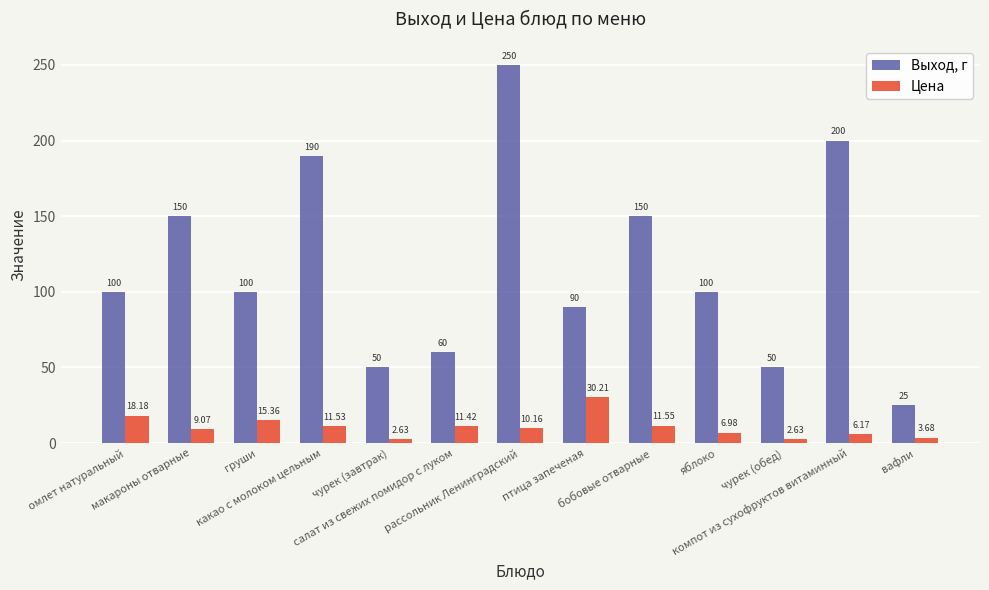

Count the number of data series in this chart.

2